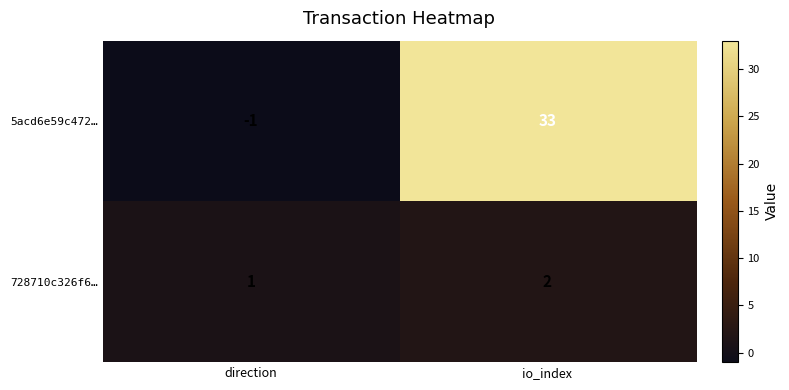

Rank the series by their average value, from lowest to highest.

728710c326f6…, 5acd6e59c472…